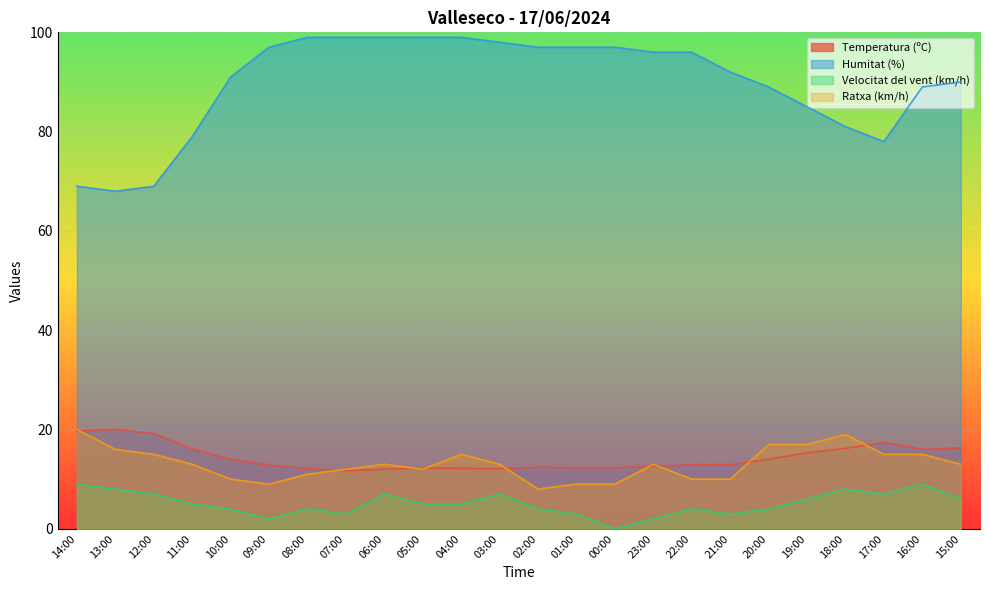

Reading left to right, list all the values displayed in this chart.

Temperatura (ºC): 19.7	20.0	19.2	16.1	14.0	12.8	12.1	11.7	12.0	12.2	12.2	12.1	12.4	12.3	12.3	12.6	12.9	12.9	14.0	15.3	16.2	17.4	16.0	16.3
Humitat (%): 69.0	68.0	69.0	79.0	91.0	97.0	99.0	99.0	99.0	99.0	99.0	98.0	97.0	97.0	97.0	96.0	96.0	92.0	89.0	85.0	81.0	78.0	89.0	90.0
Velocitat del vent (km/h): 9.0	8.0	7.0	5.0	4.0	2.0	4.0	3.0	7.0	5.0	5.0	7.0	4.0	3.0	0.0	2.0	4.0	3.0	4.0	6.0	8.0	7.0	9.0	6.0
Ratxa (km/h): 20.0	16.0	15.0	13.0	10.0	9.0	11.0	12.0	13.0	12.0	15.0	13.0	8.0	9.0	9.0	13.0	10.0	10.0	17.0	17.0	19.0	15.0	15.0	13.0